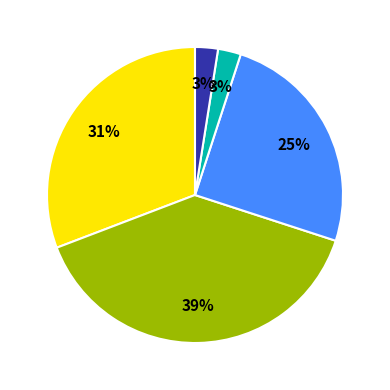

Is there a majority slice in this chart?

No